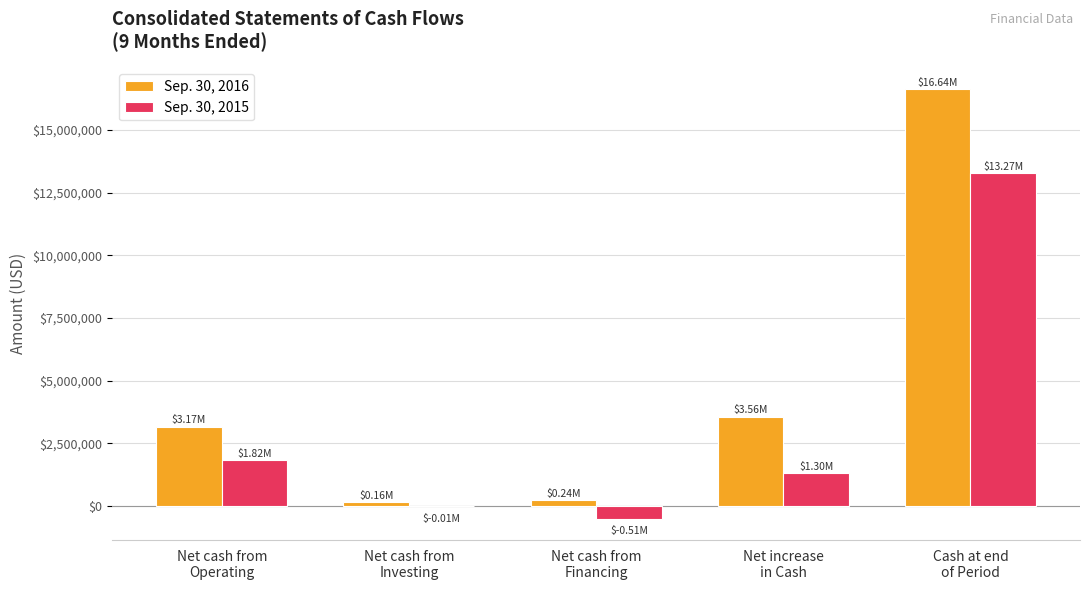

What is the approximate value of Sep. 30, 2016 at Net cash from
Operating, to the nearest 10?

3167530